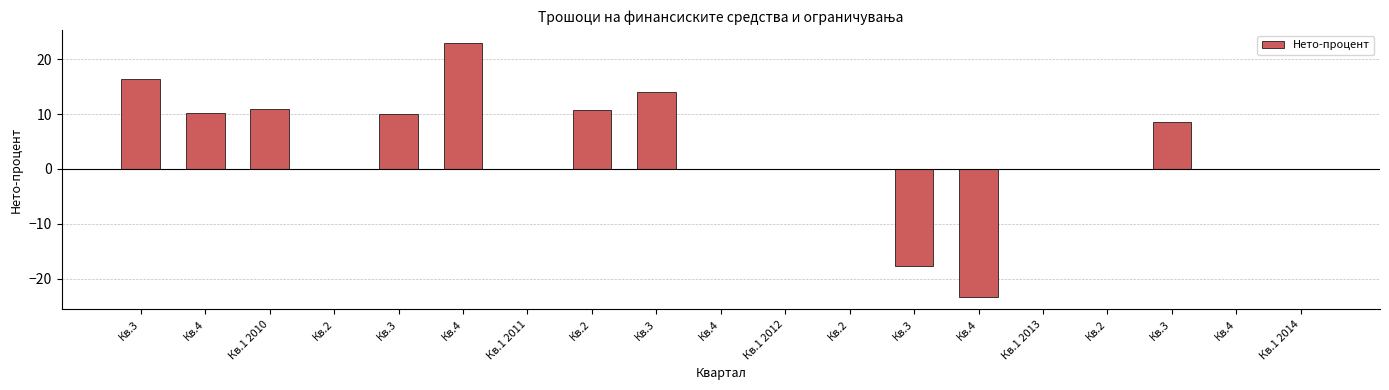

Are the bars horizontal?

No